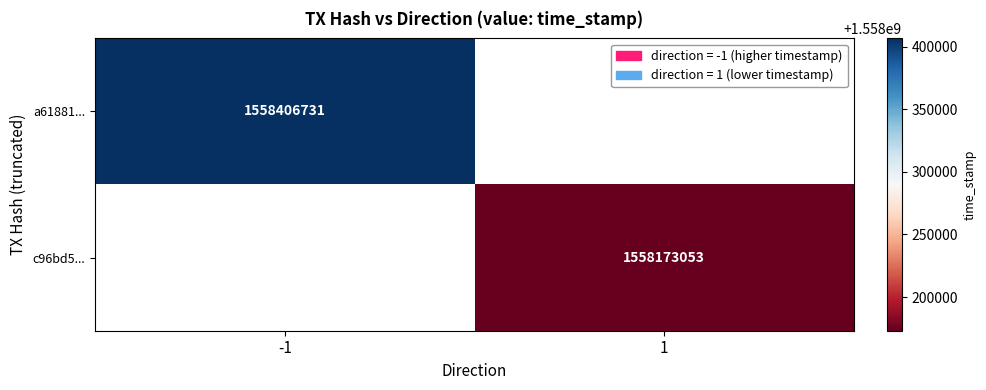

Which category has the highest value across all series?

-1